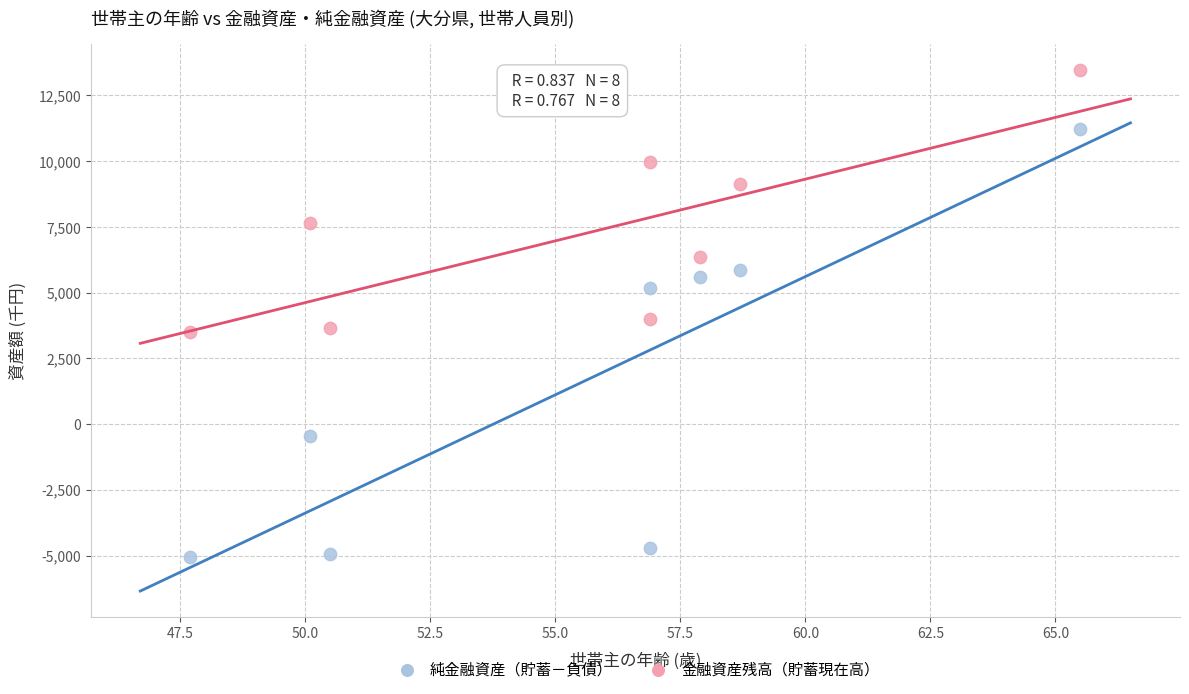

Across all series, what Y value is closest to 4214?

3996